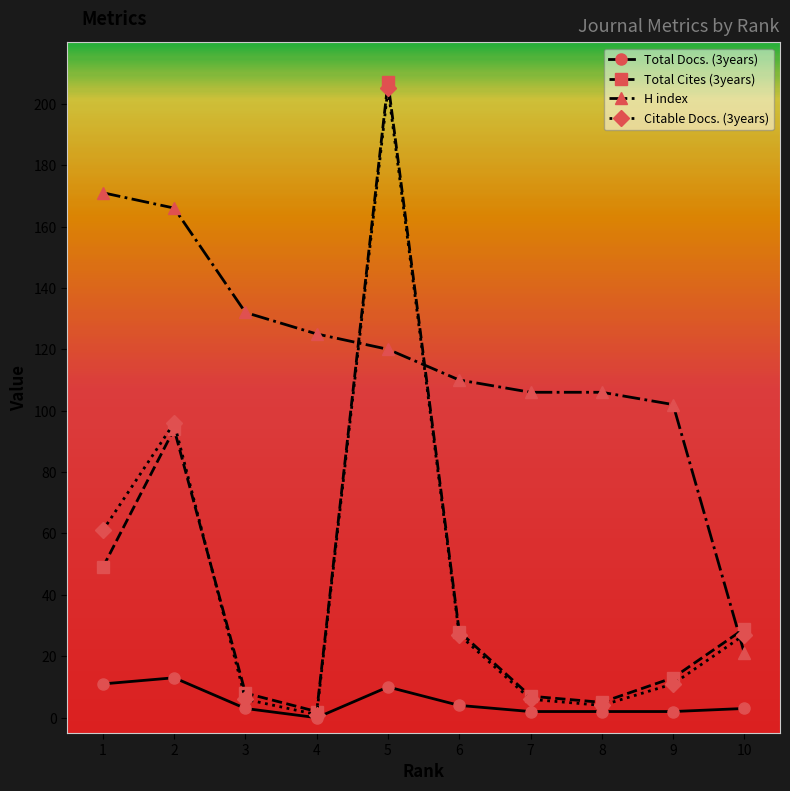

Which series changed the most between 2 and 7?

Citable Docs. (3years)